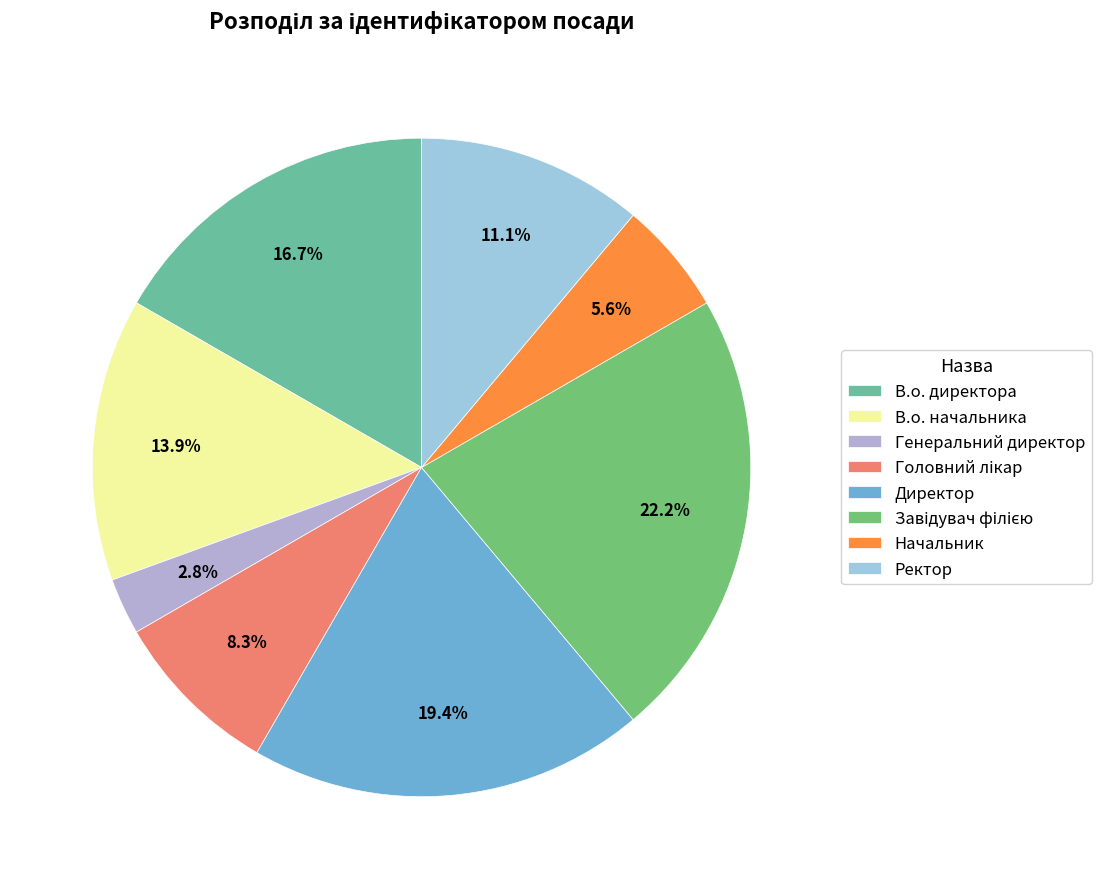

Which slice is the smallest?

Генеральний директор